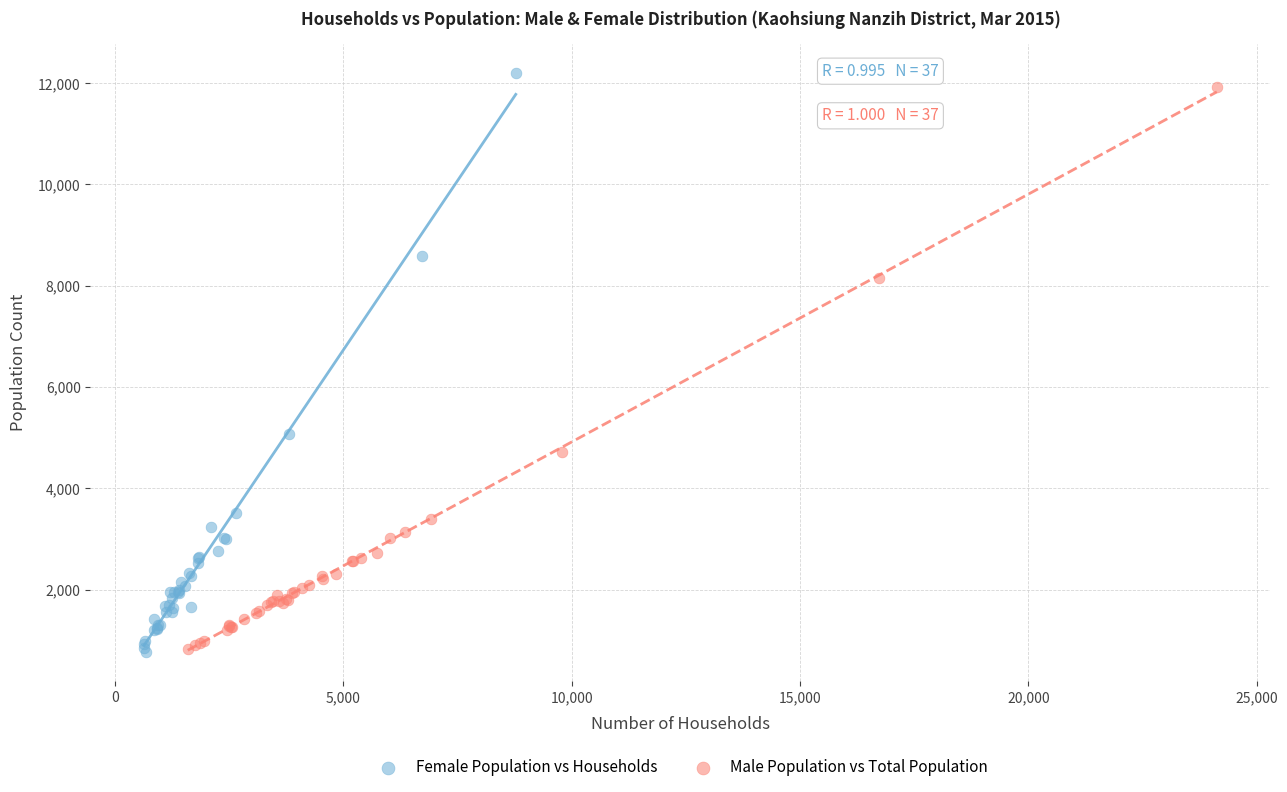

Which series has the widest spread of Y values?

Female Population vs Households